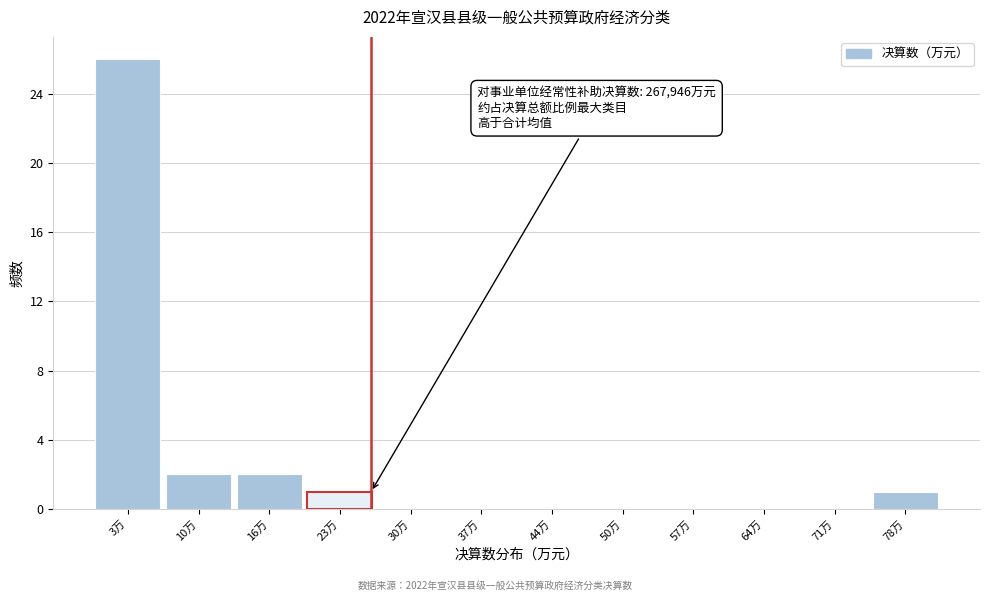

Reading left to right, transcribe all the data shown in this chart.

3万=26	10万=2	16万=2	23万=1	30万=0	37万=0	44万=0	50万=0	57万=0	64万=0	71万=0	78万=1